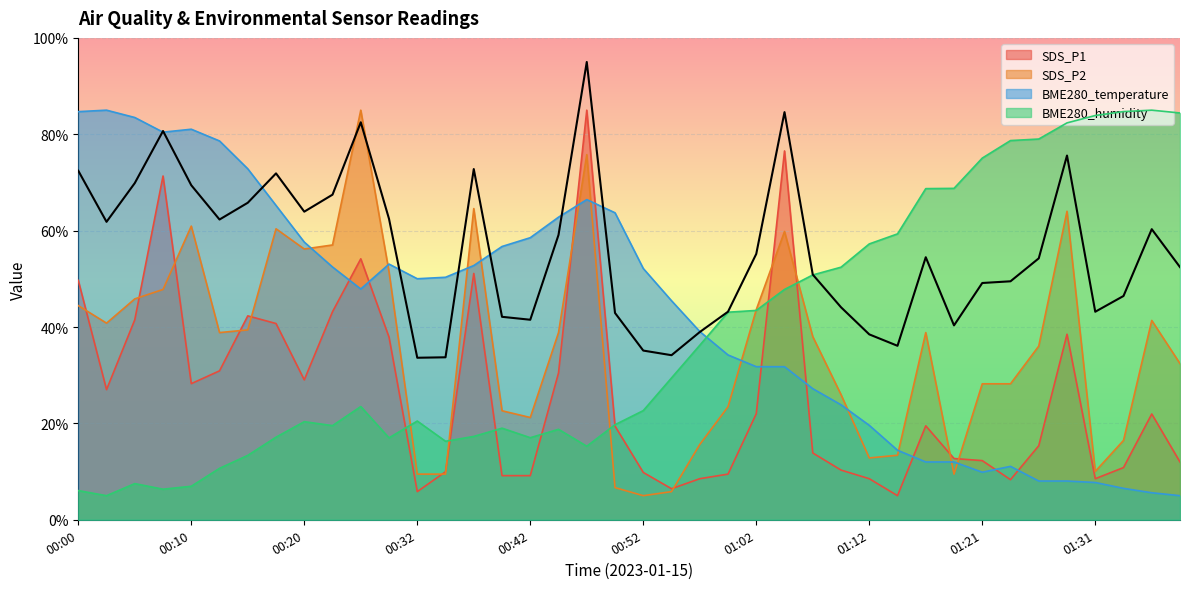

After their last crossing, which series has the higher values: SDS_P2 or BME280_humidity?

BME280_humidity